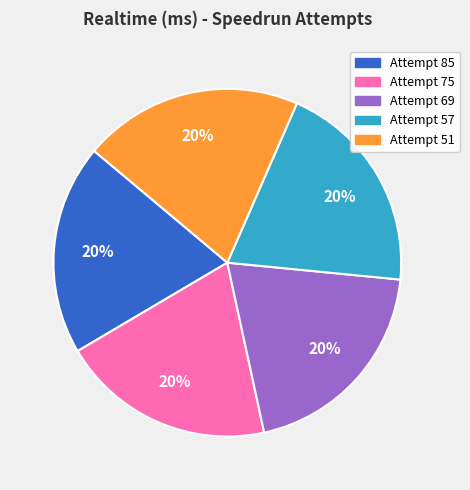

Is the sum of Attempt 75 and Attempt 51 greater than half?

No